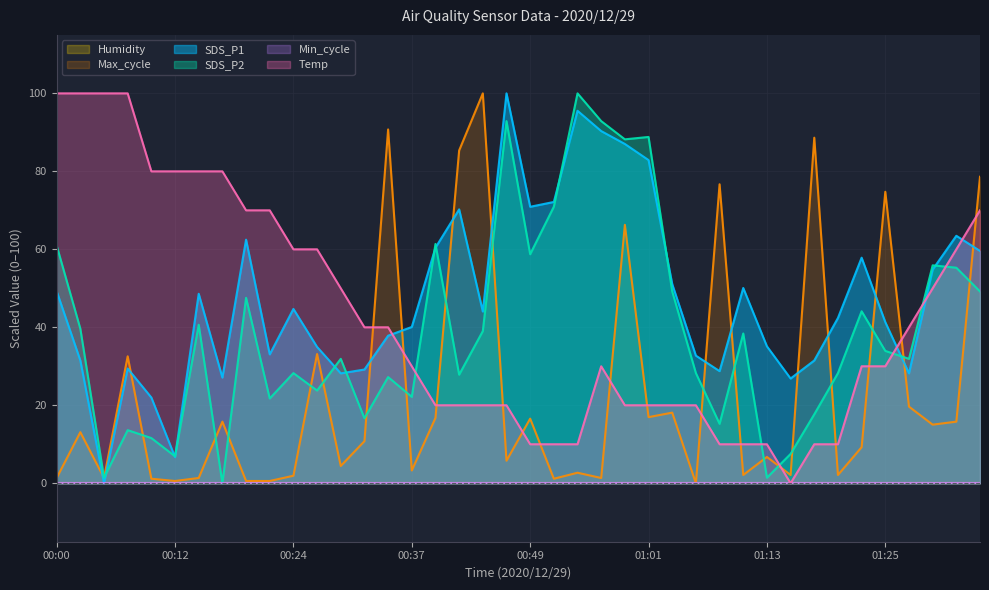

At which label is SDS_P2 closest to 50?

01:03